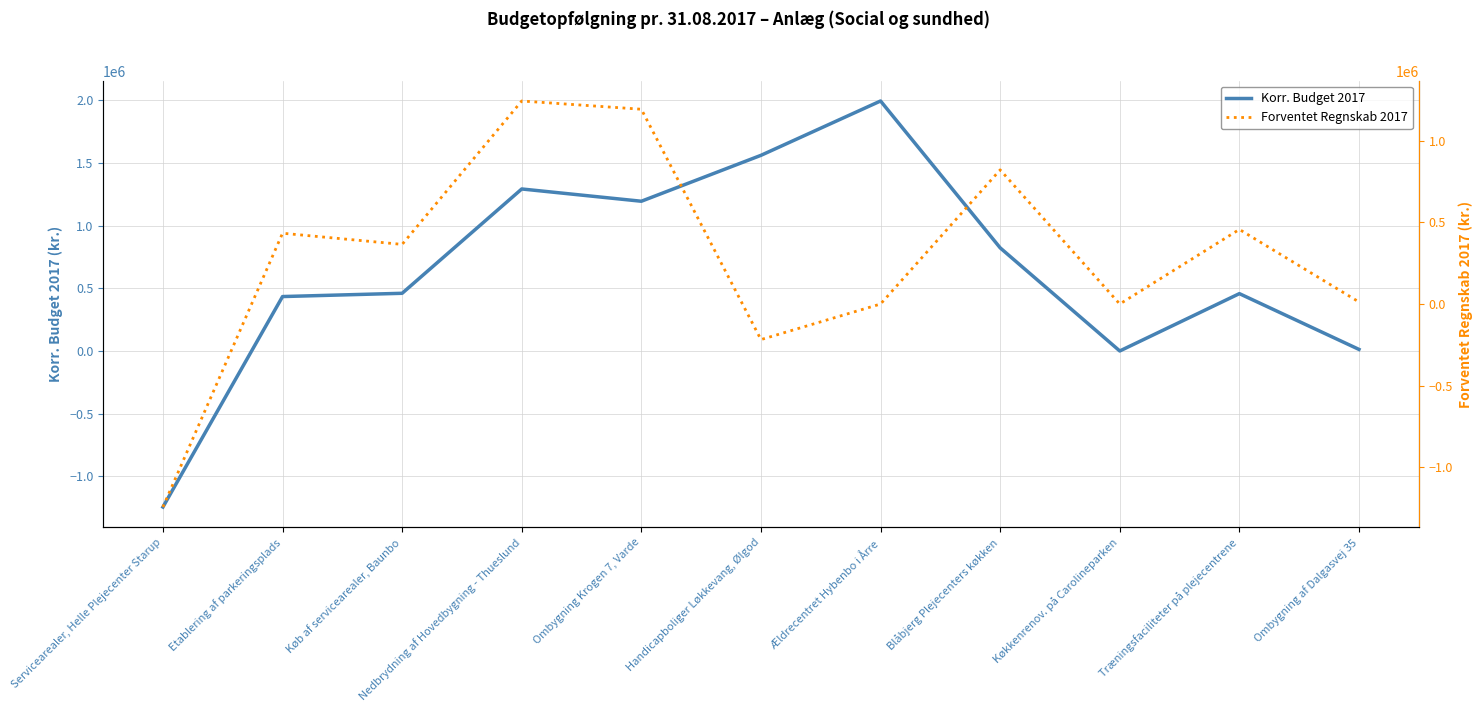

The value of Forventet Regnskab 2017 at Ombygning Krogen 7, Varde is 1193857. True or false?

True